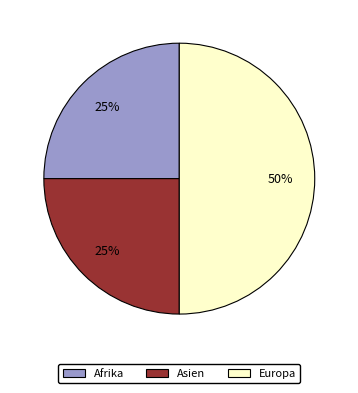

To the nearest percent, what is the average slice percentage?

33%